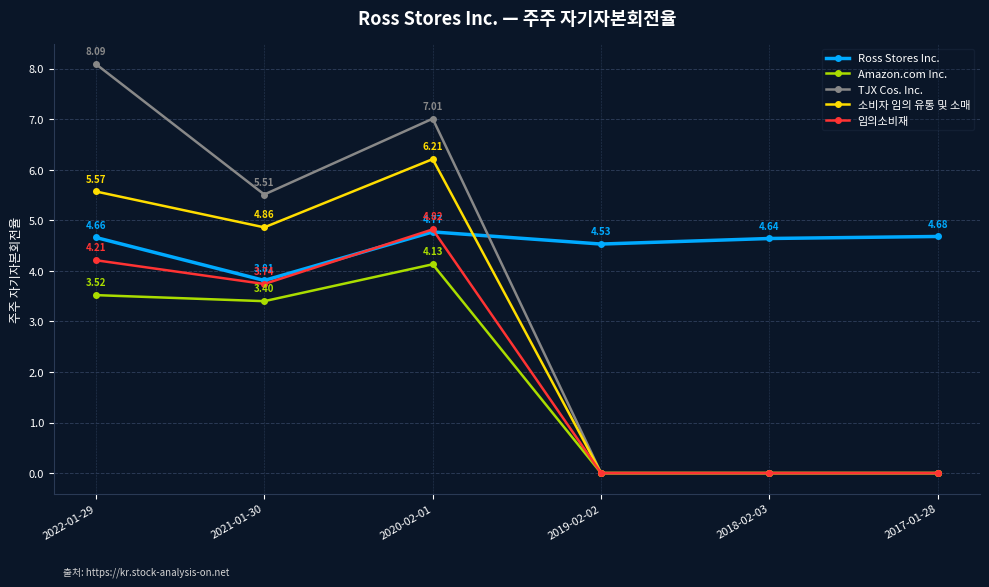

What is the total value across all series at 2021-01-30?

21.3